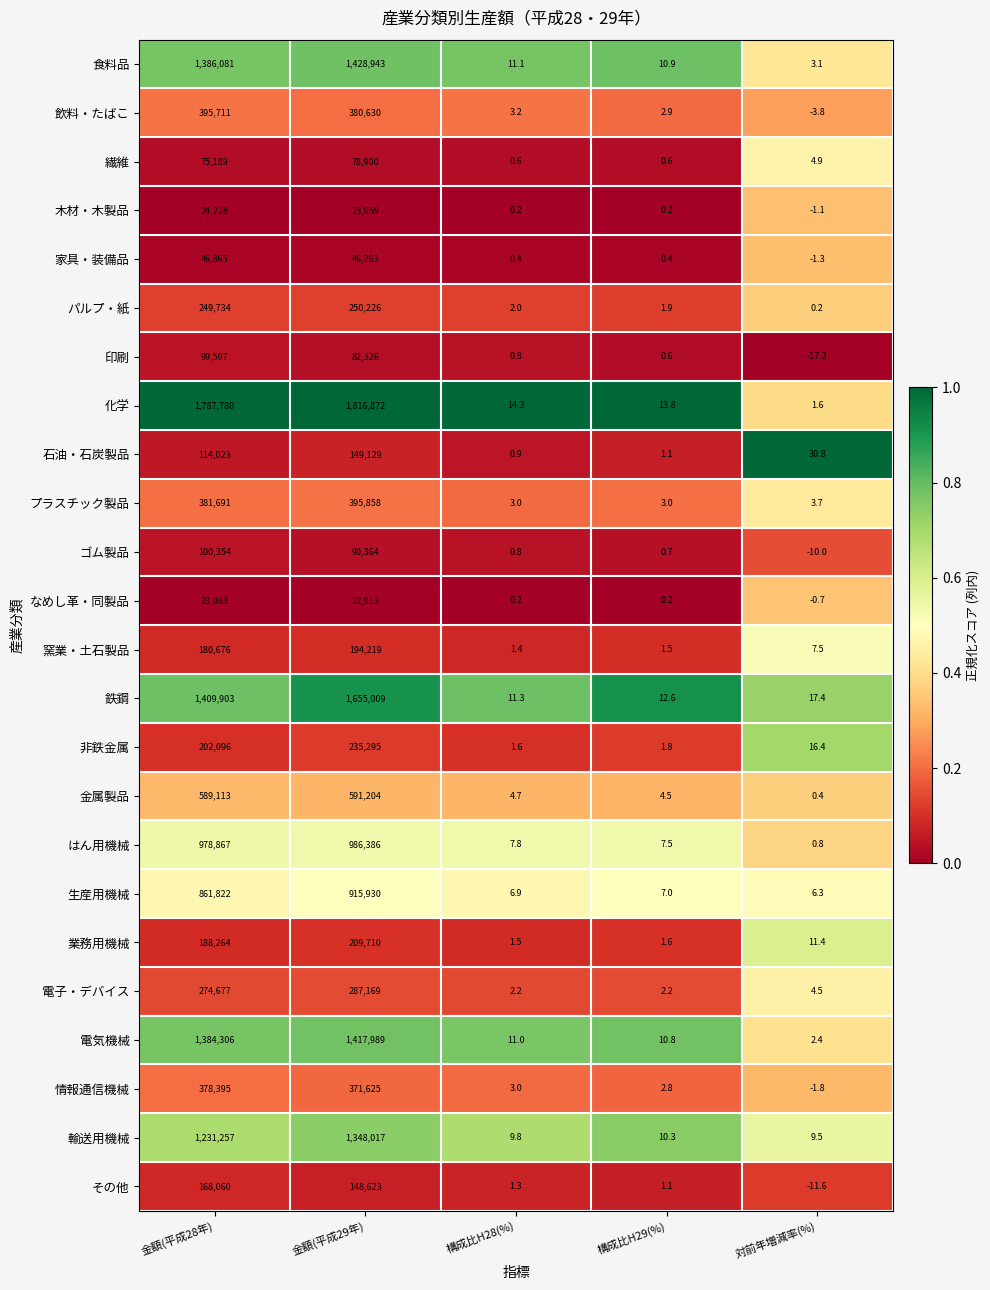

Between 金額(平成28年) and 構成比H28(%), which series saw the biggest shift?

化学